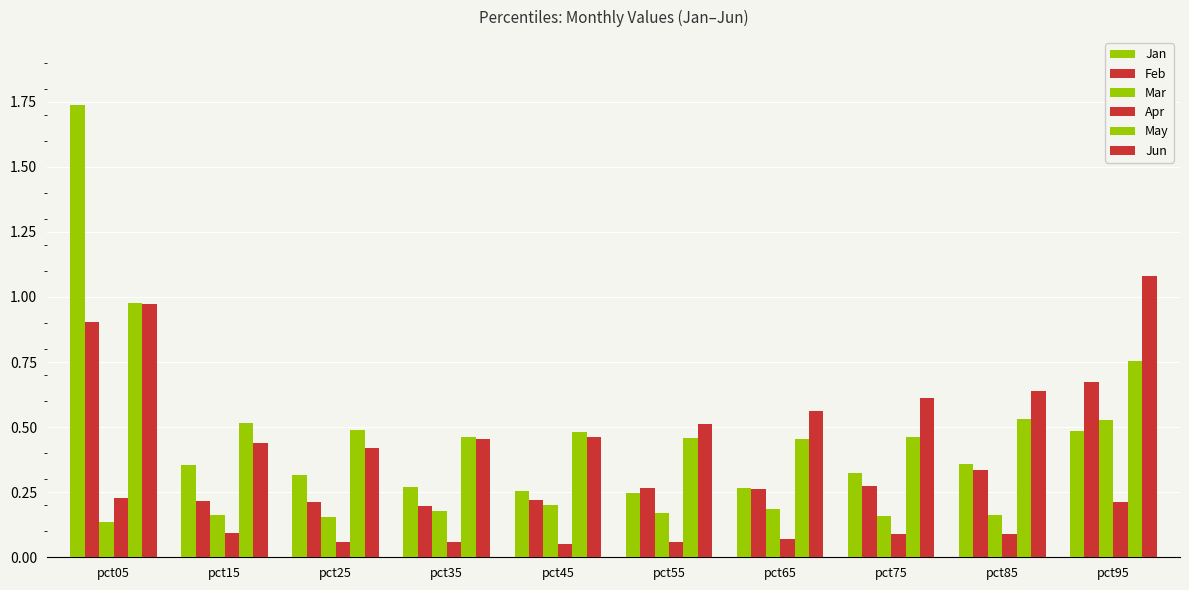

How many Jan values are between 0 and 1?

9